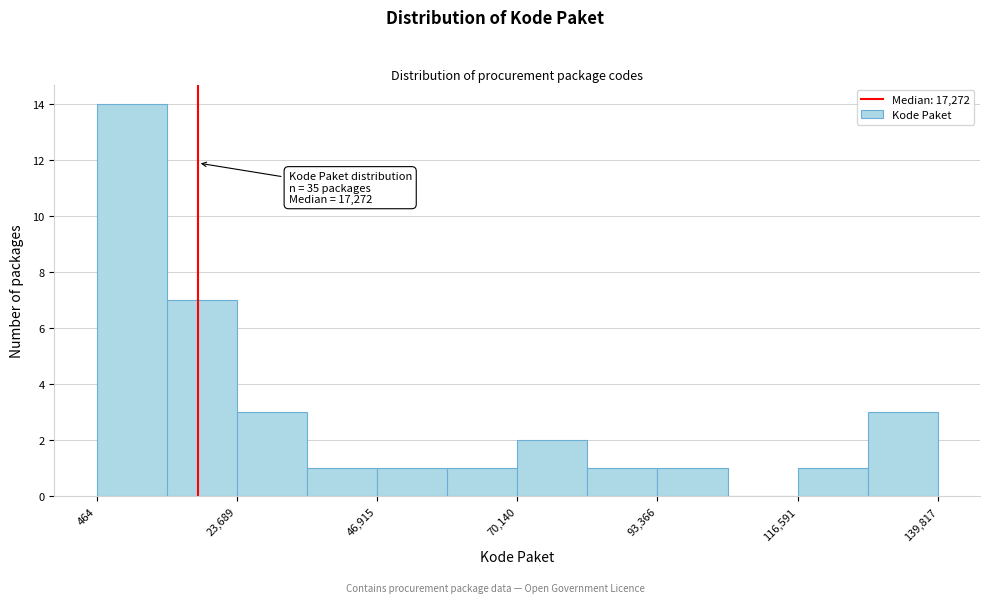

Read against the x-axis, roughly where is the centre of the tallest bar?

5000